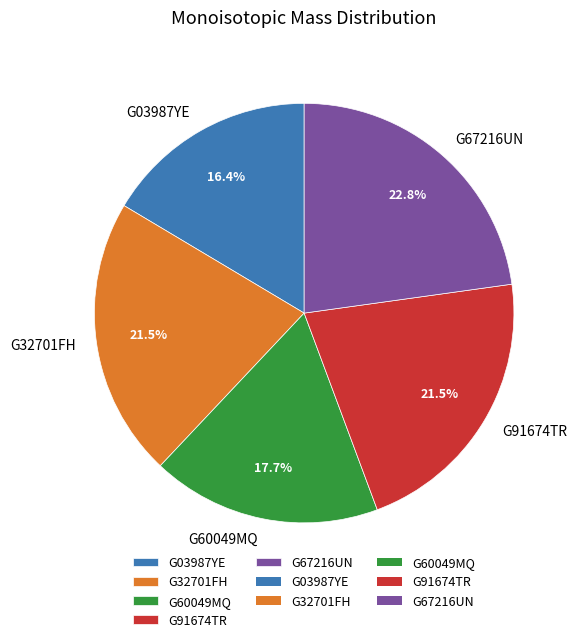

To the nearest percent, what portion does G60049MQ represent?

18%